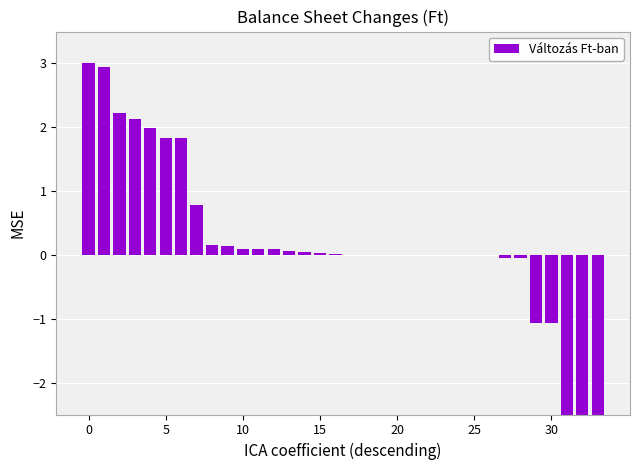

Which has a higher value, 17 or 30?

17